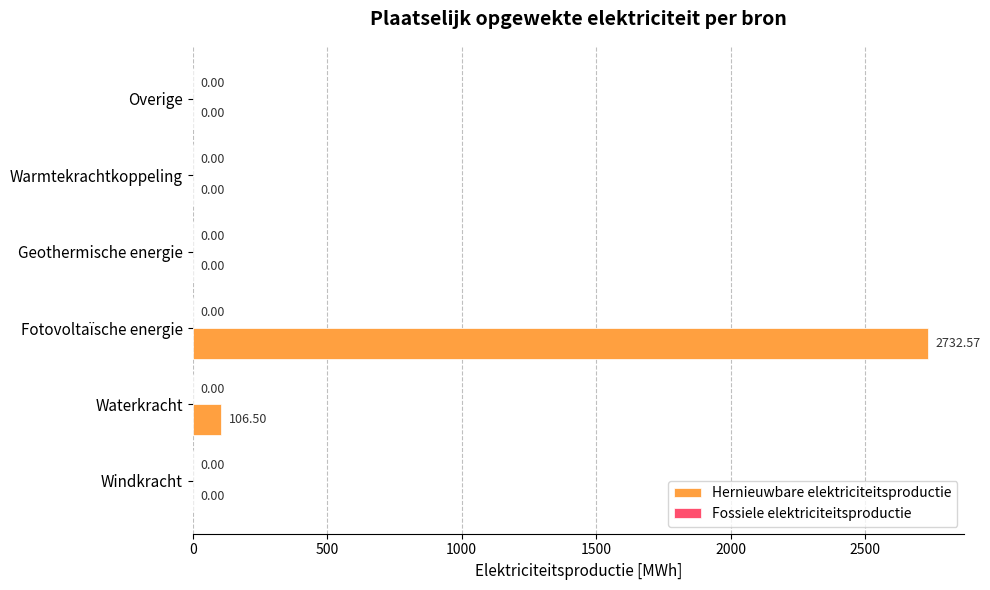

What is the sum of the values at Waterkracht and Geothermische energie?

106.5